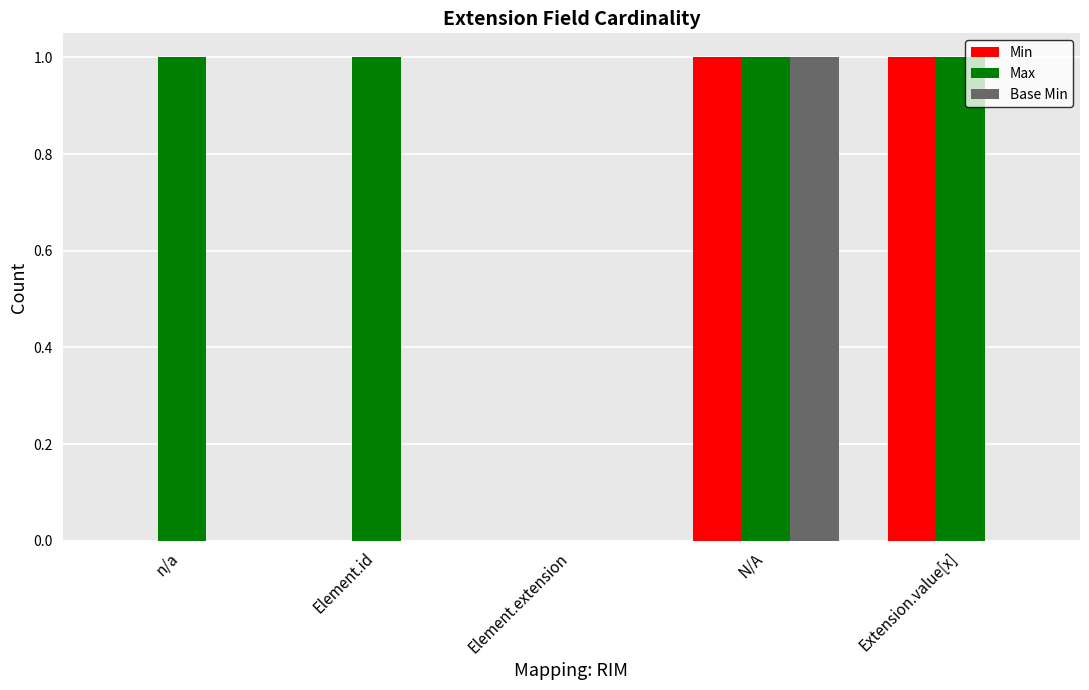

True or false: Max has a value of 0 at Element.extension.

True